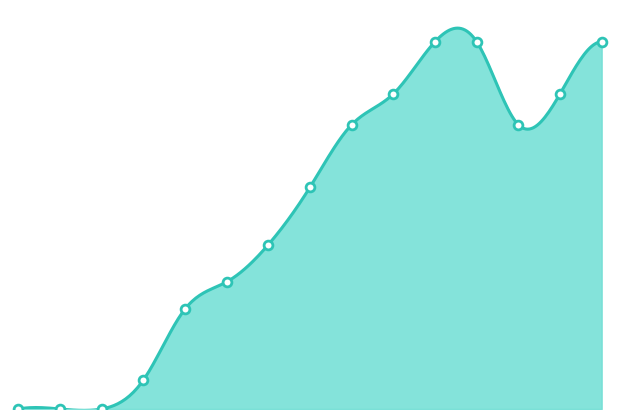

Between 28-Oct and 30-Sep, which is larger?

28-Oct